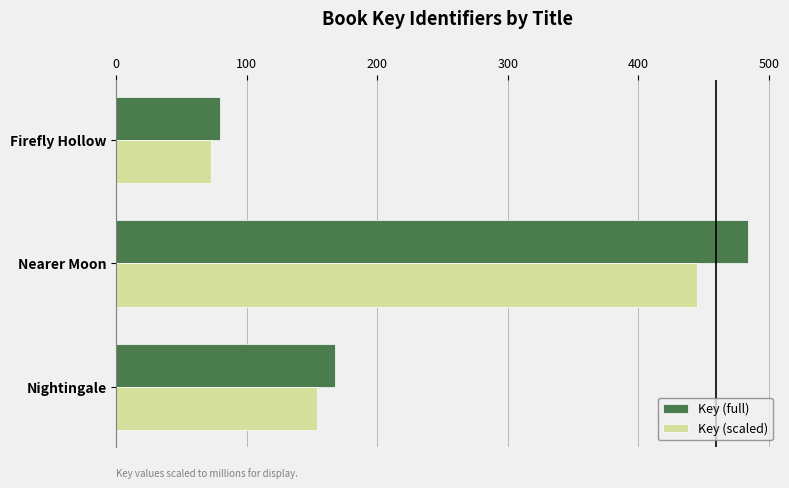

At which label does Key (full) reach its minimum?

Firefly Hollow